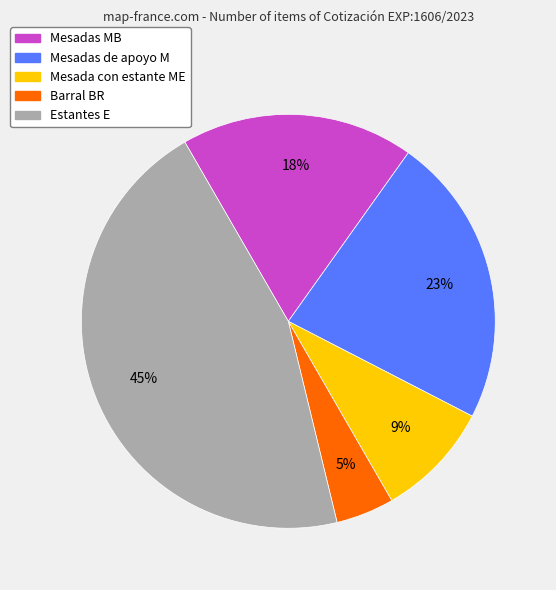

Is there any slice that represents more than half of the pie?

No